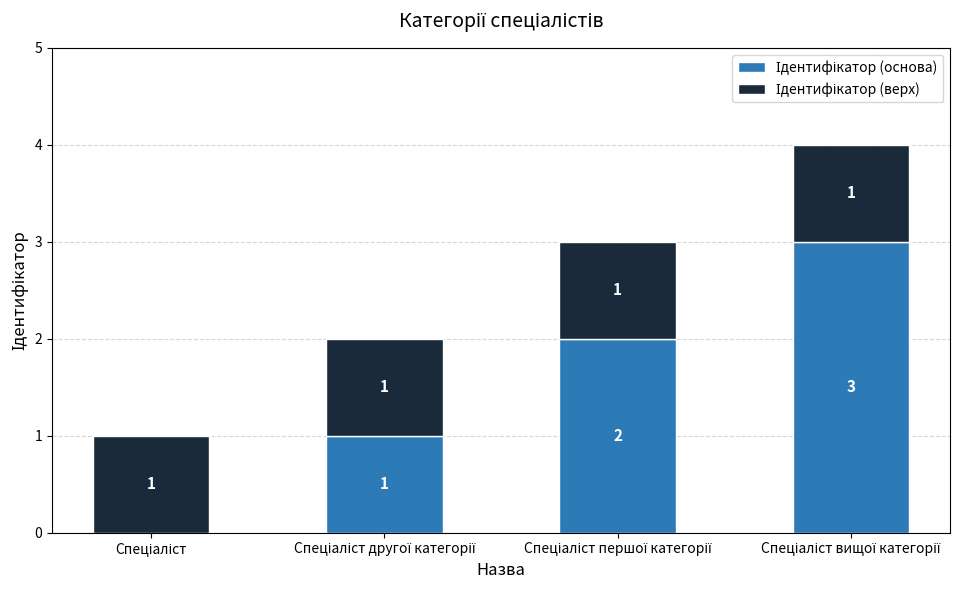

The value of Ідентифікатор (верх) at Спеціаліст першої категорії is 1. True or false?

False